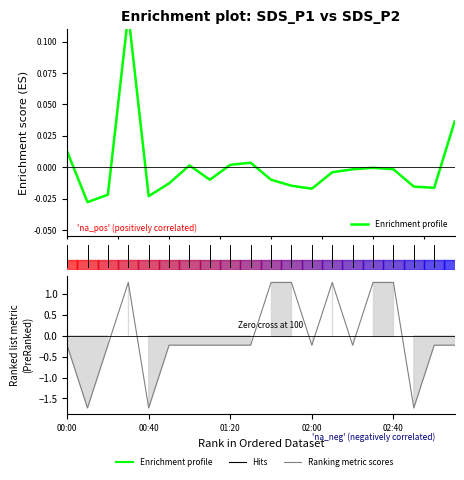

How many positive values does the Enrichment profile series have?

6